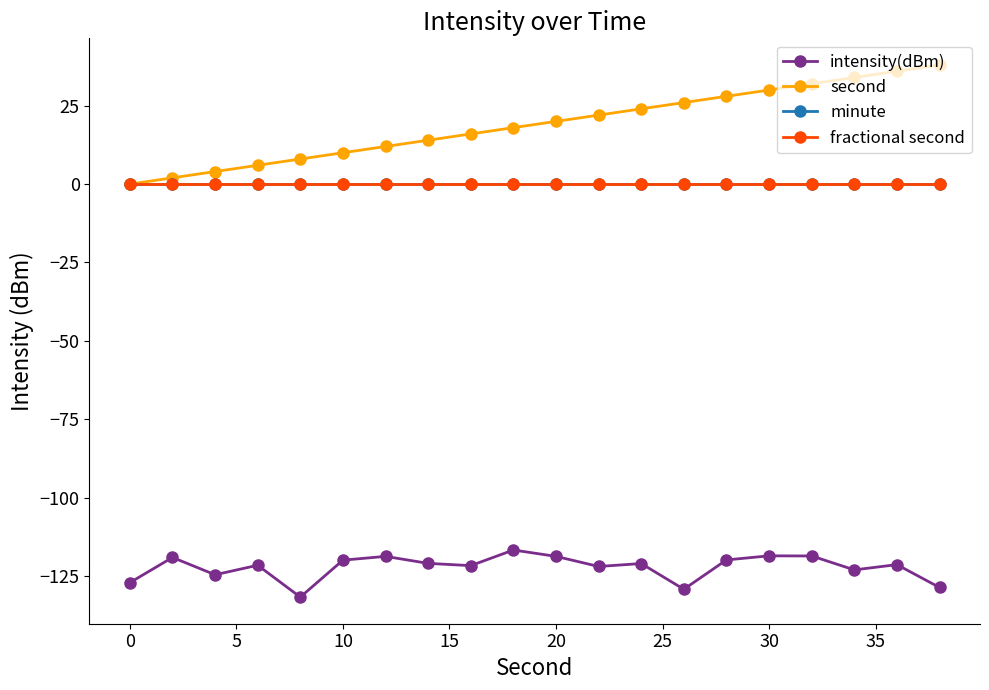

Is this an area chart (filled region under the line)?

No